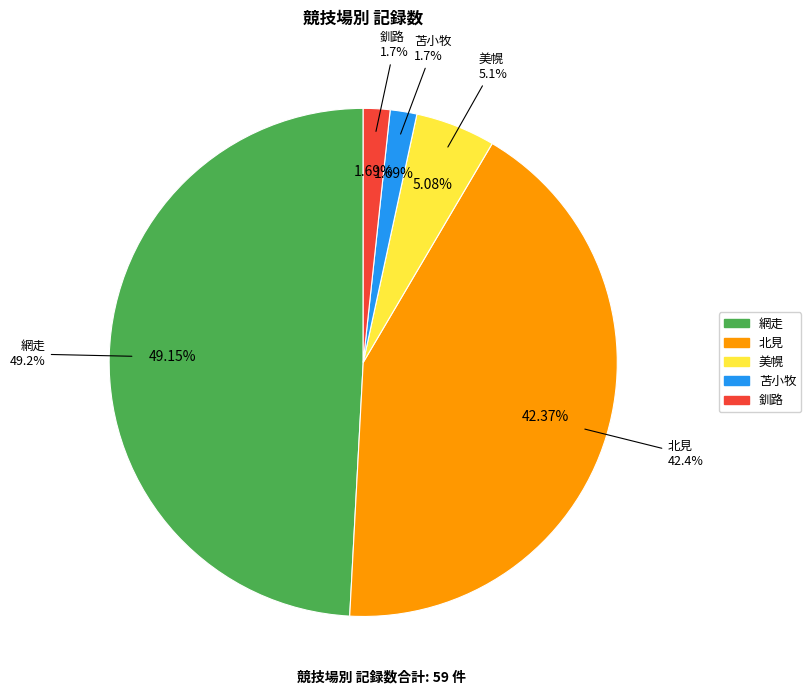

To the nearest percent, what percentage of the pie is 美幌?

5%